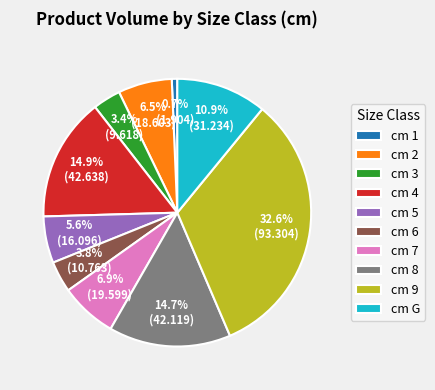

What is the ratio of the value at cm 6 to the value at cm 5?

0.7